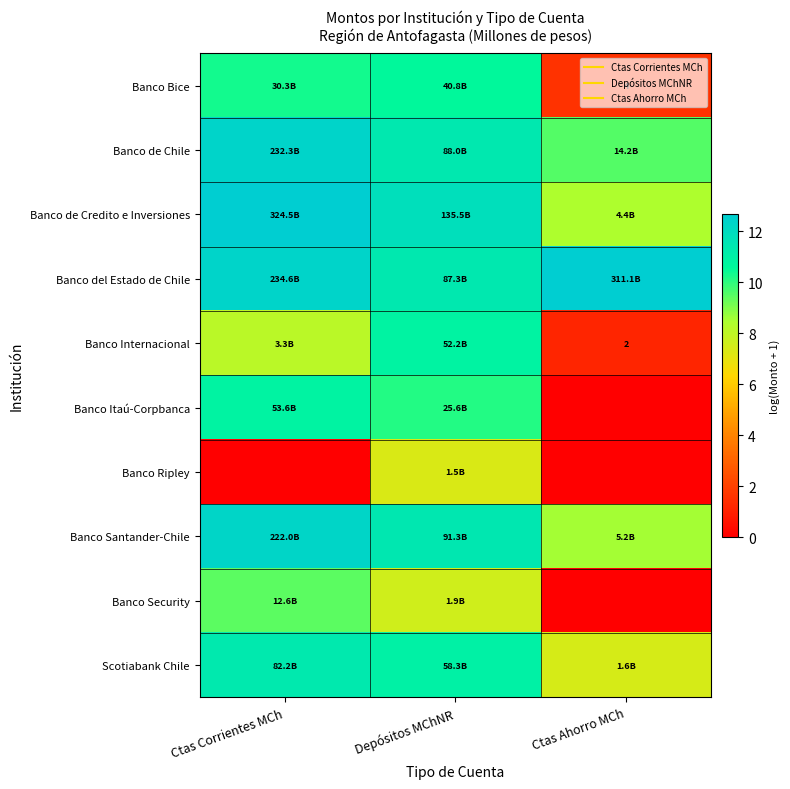

The Banco Itaú-Corpbanca series shows 5.3 at Ctas Corrientes MCh. True or false?

False